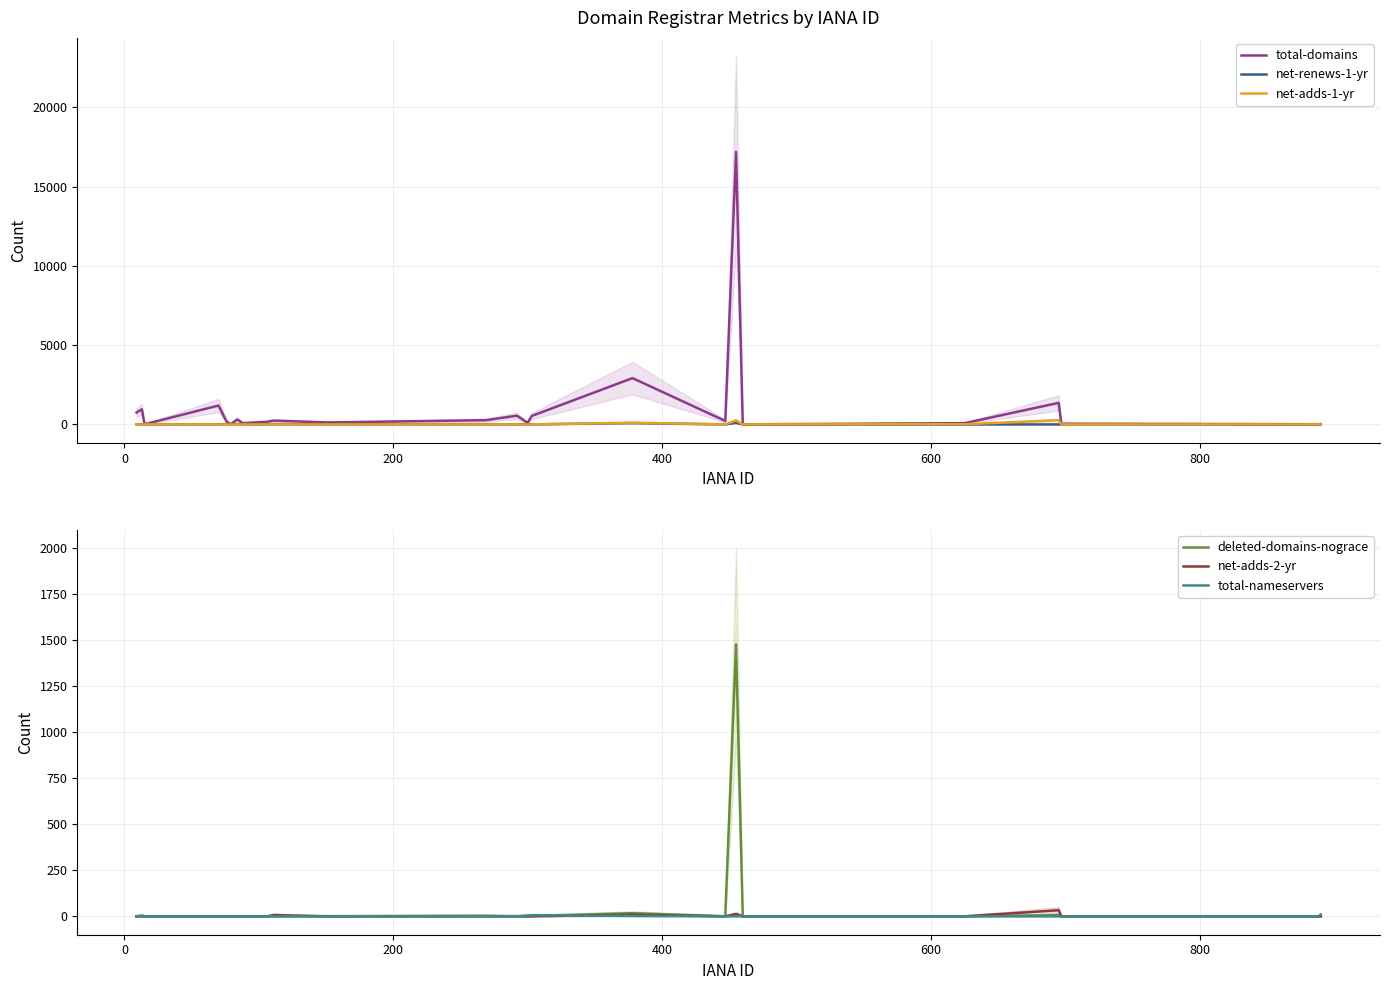

True or false: net-adds-2-yr and deleted-domains-nograce cross at least once.

True